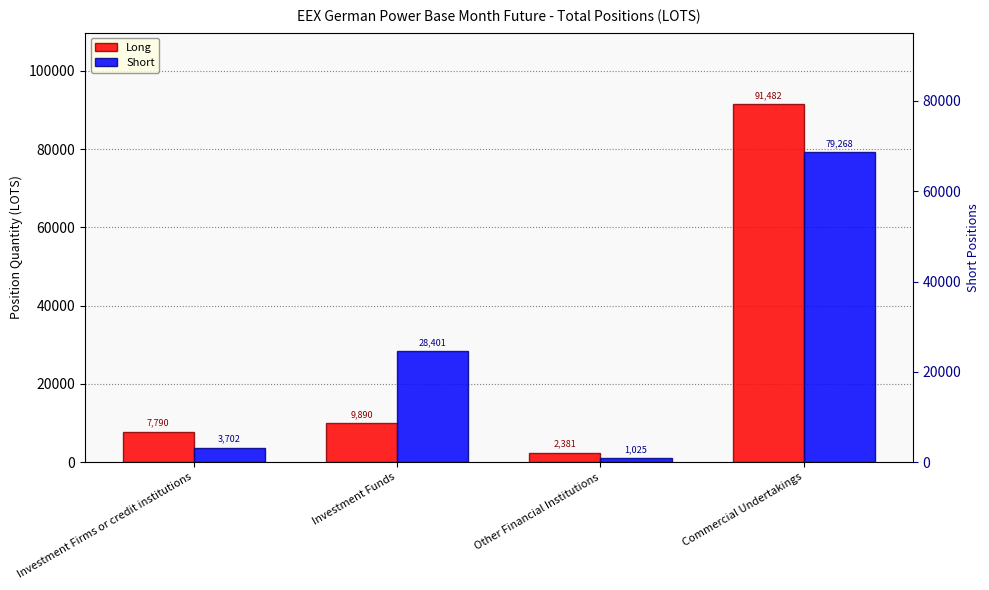

The value of Long at Investment Funds is 9889.7. True or false?

True